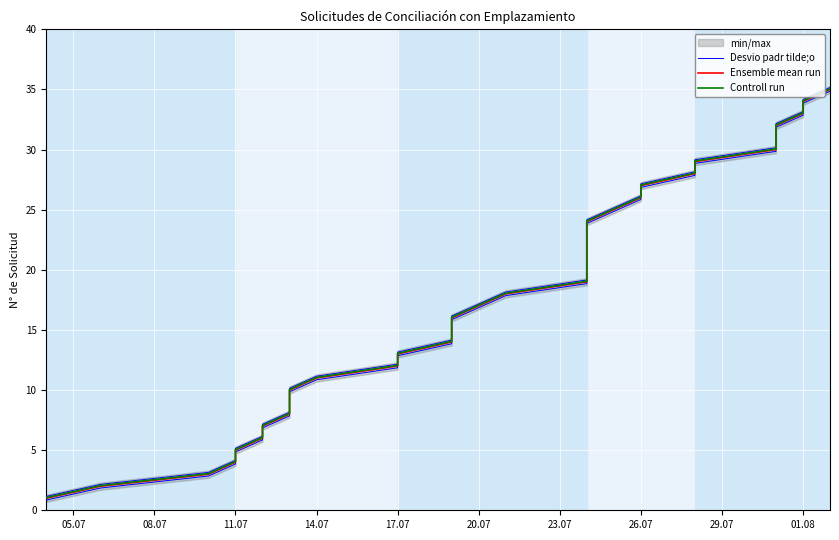

Rank the series by their average value, from lowest to highest.

Ensemble mean run, Controll run, Desvio padr tilde;o